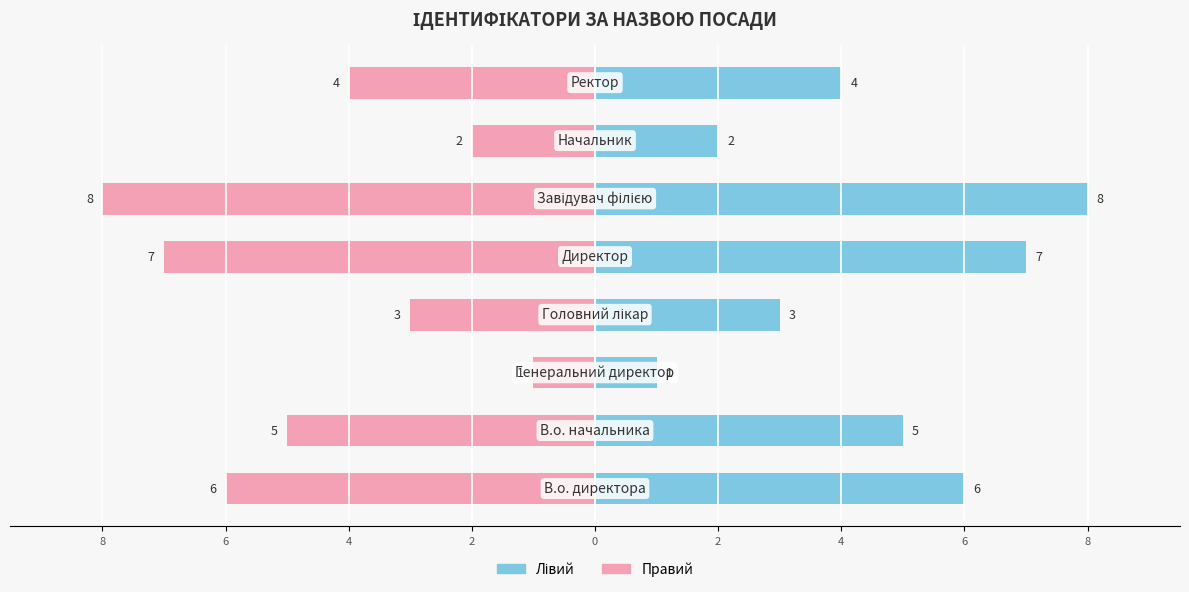

How many bars are there in total?

16